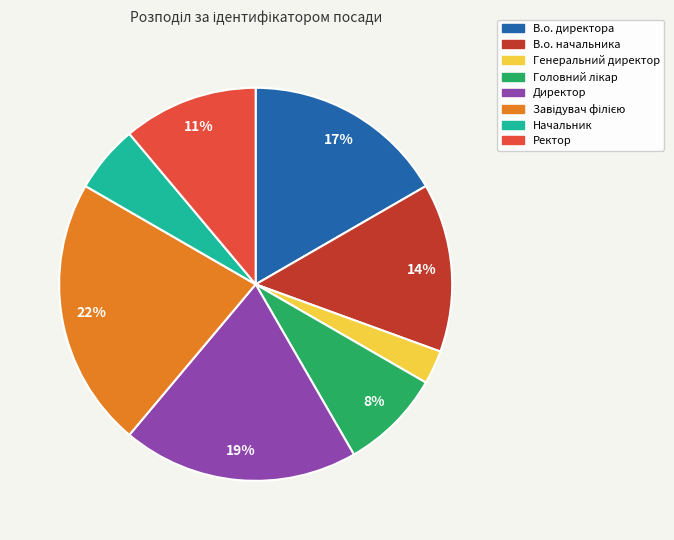

The Директор slice represents 13% of the pie. True or false?

False